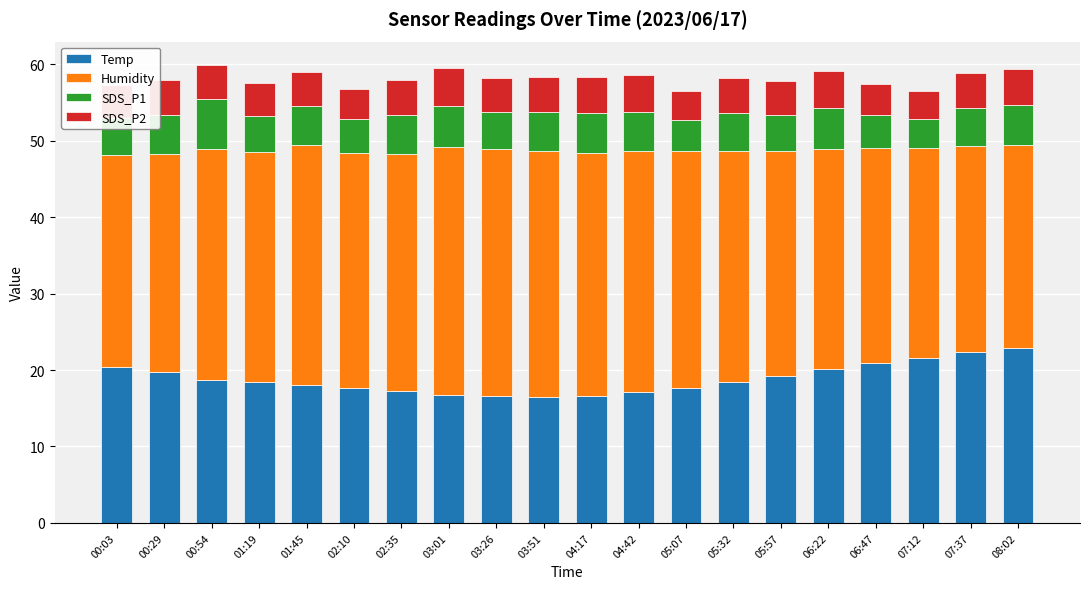

What are all the series names shown in the legend?

Temp, Humidity, SDS_P1, SDS_P2